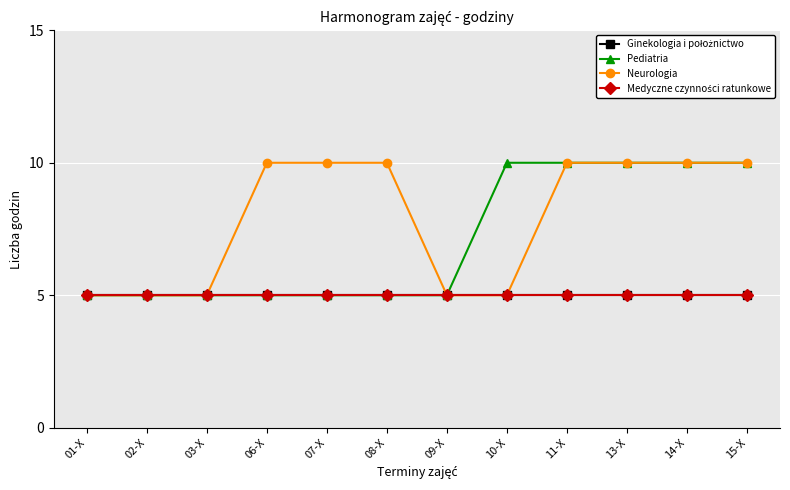

What is the spread (max minus min) of values at 14-X?

5